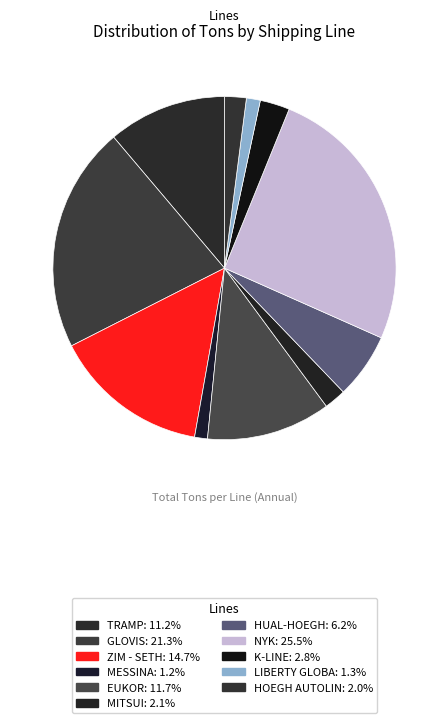

Does HUAL-HOEGH account for over 50% of the chart?

No